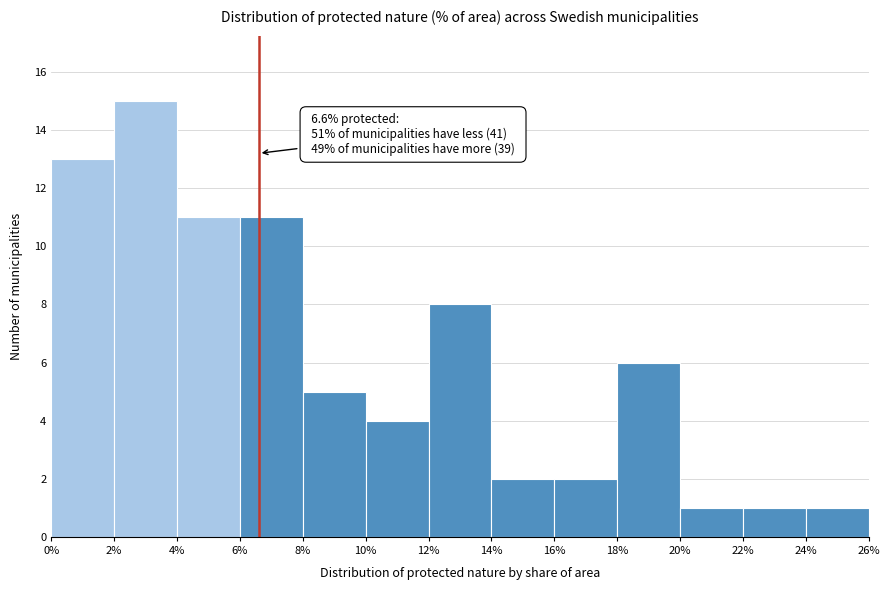

Over which range of the x-axis is the bar tallest?

2% to 4%